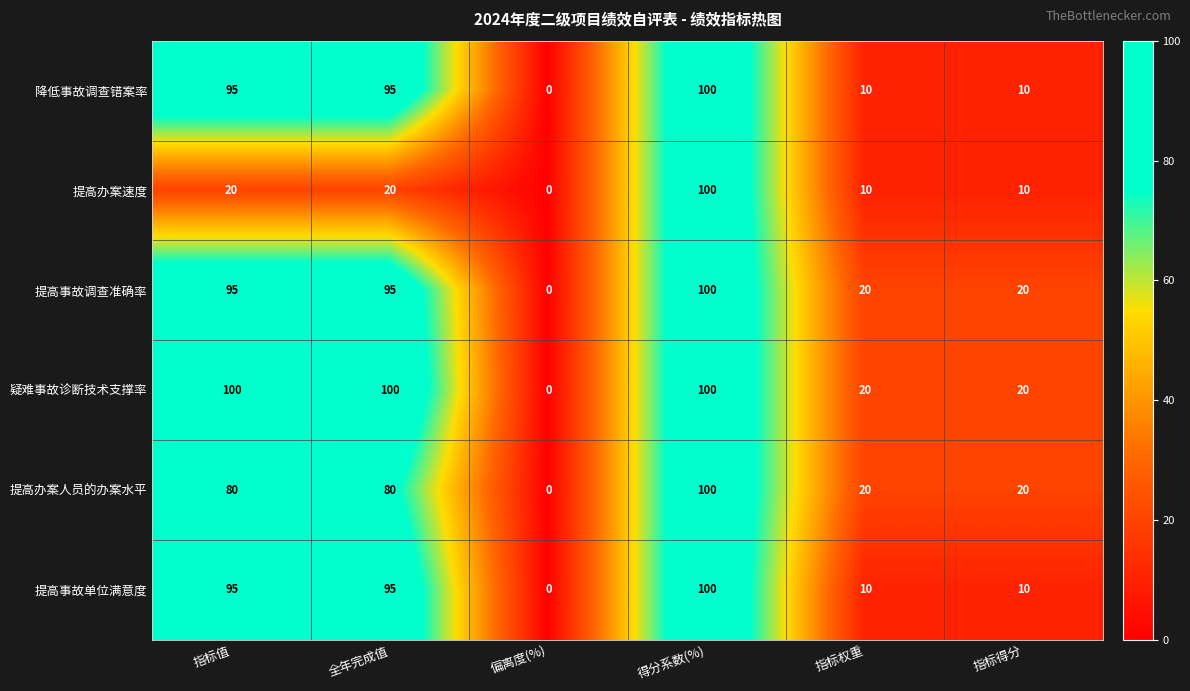

At which category is the sum across all series the highest?

得分系数(%)